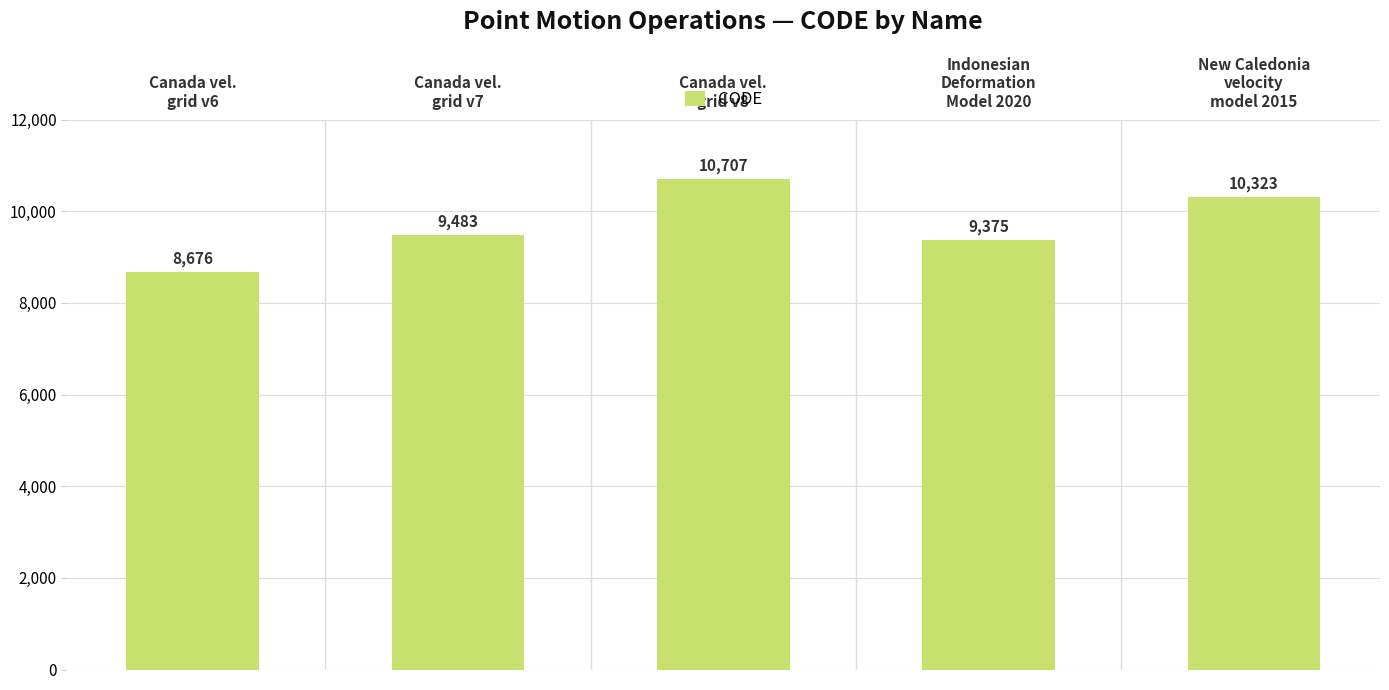

Rank the categories by value from lowest to highest.

Canada vel.
grid v6, Indonesian
Deformation
Model 2020, Canada vel.
grid v7, New Caledonia
velocity
model 2015, Canada vel.
grid v8